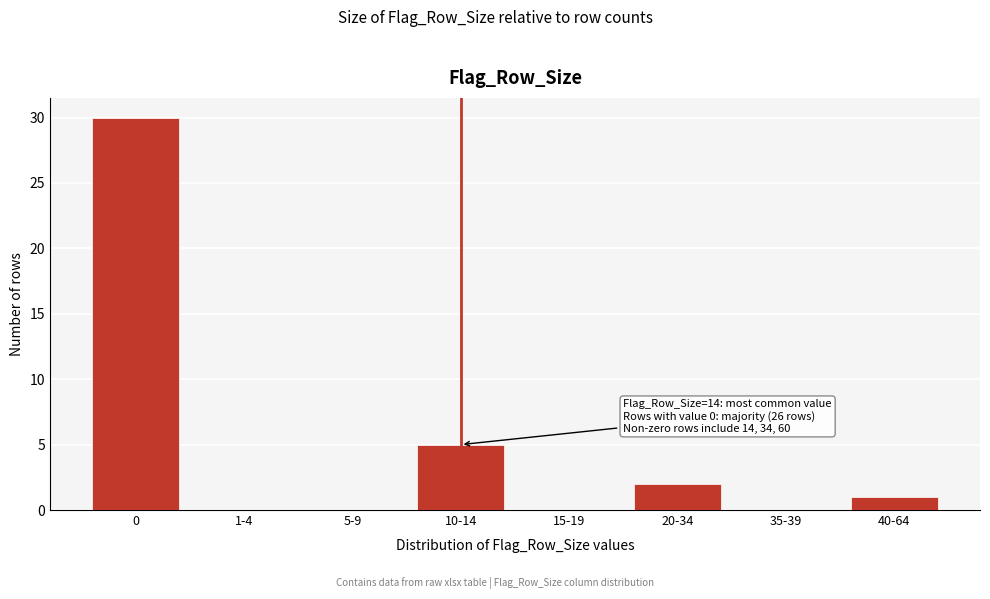

Reading left to right, transcribe all the data shown in this chart.

0=30	1-4=0	5-9=0	10-14=5	15-19=0	20-34=2	35-39=0	40-64=1